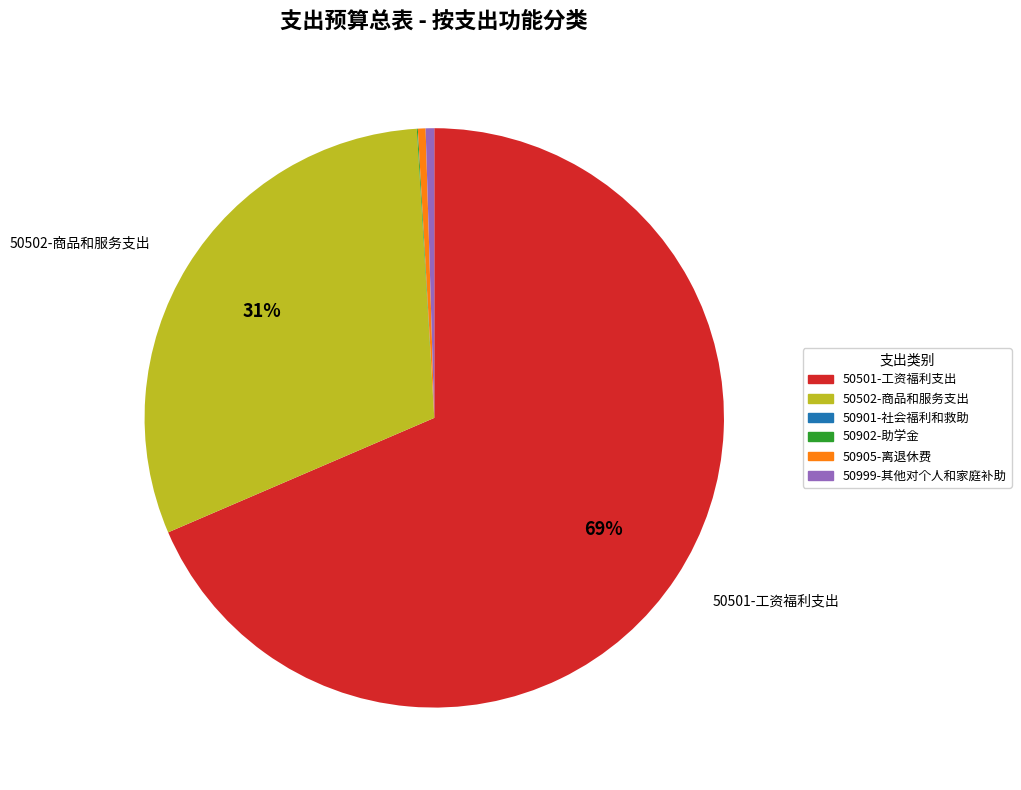

Is it true that 50502-商品和服务支出 is 37% of the pie?

False